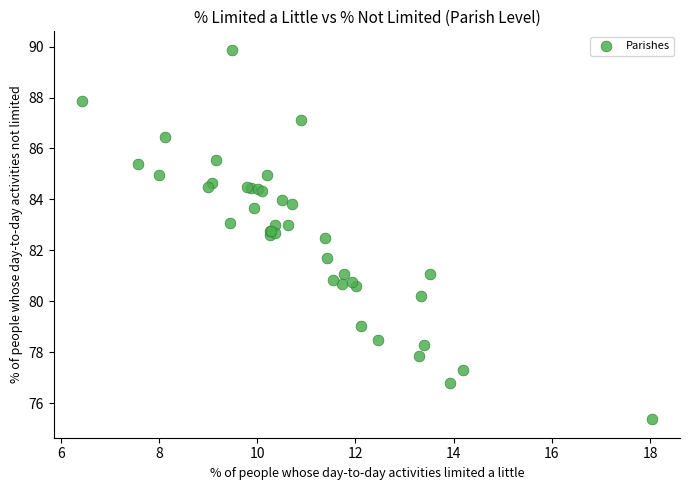

What Y value in the scatter plot is closest to 82?

81.7